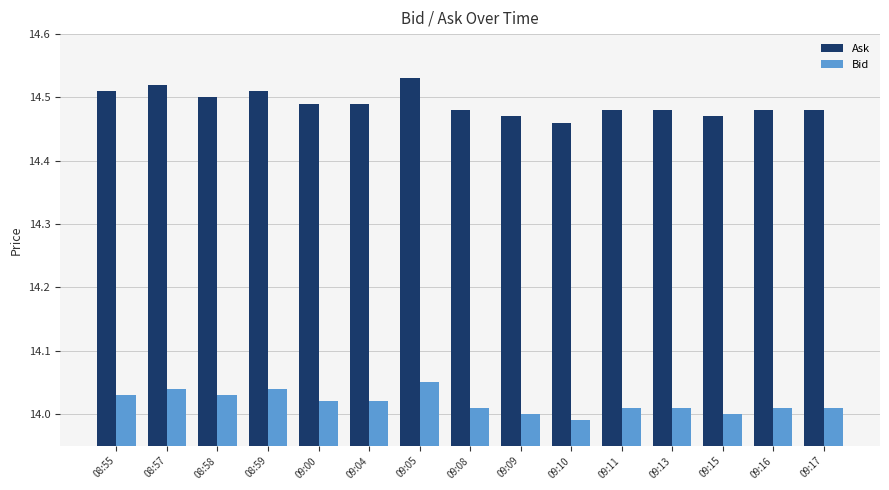

What is the label of the 13th bar from the left?

09:15